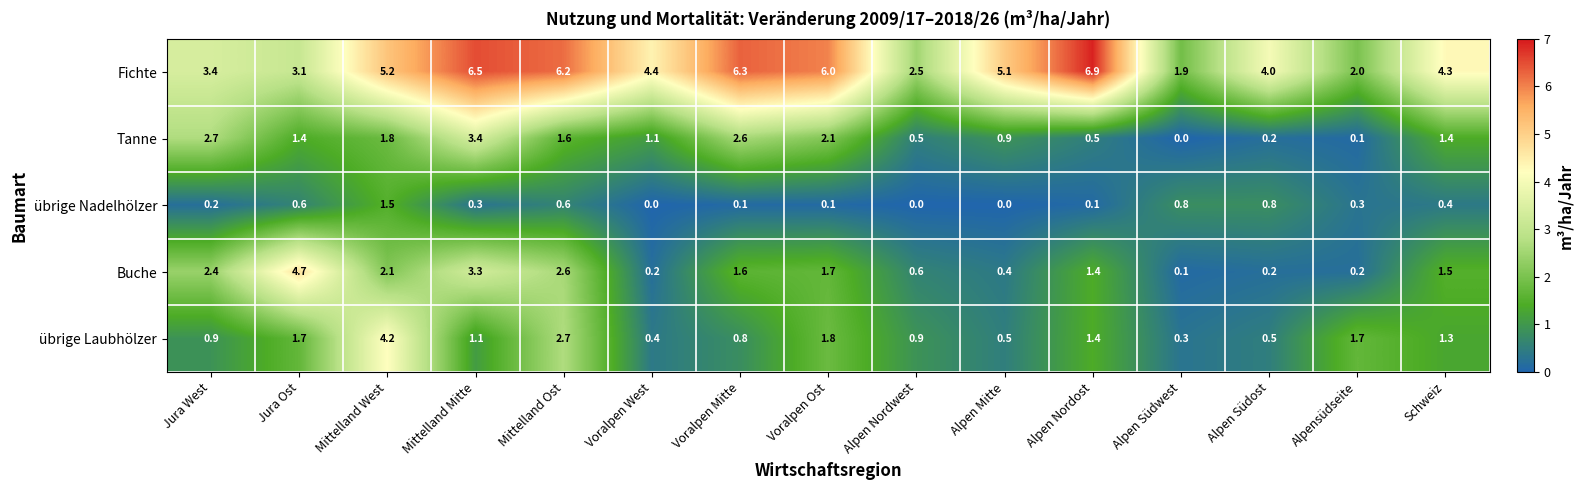

What is the spread (max minus min) of values at Mittelland Ost?

5.6